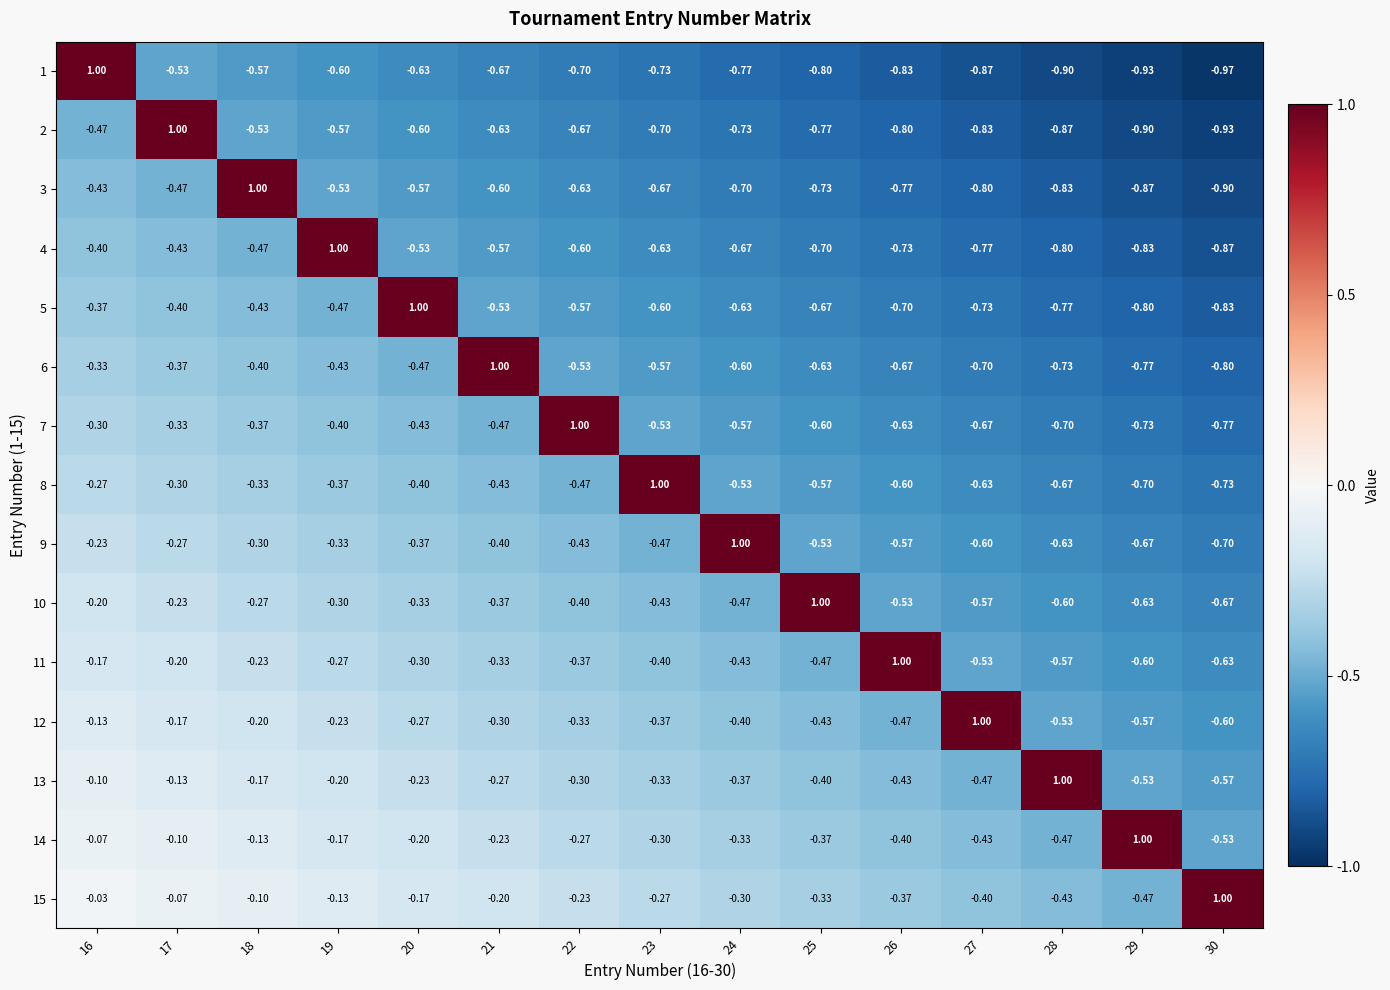

What is the greatest value displayed?

1.0